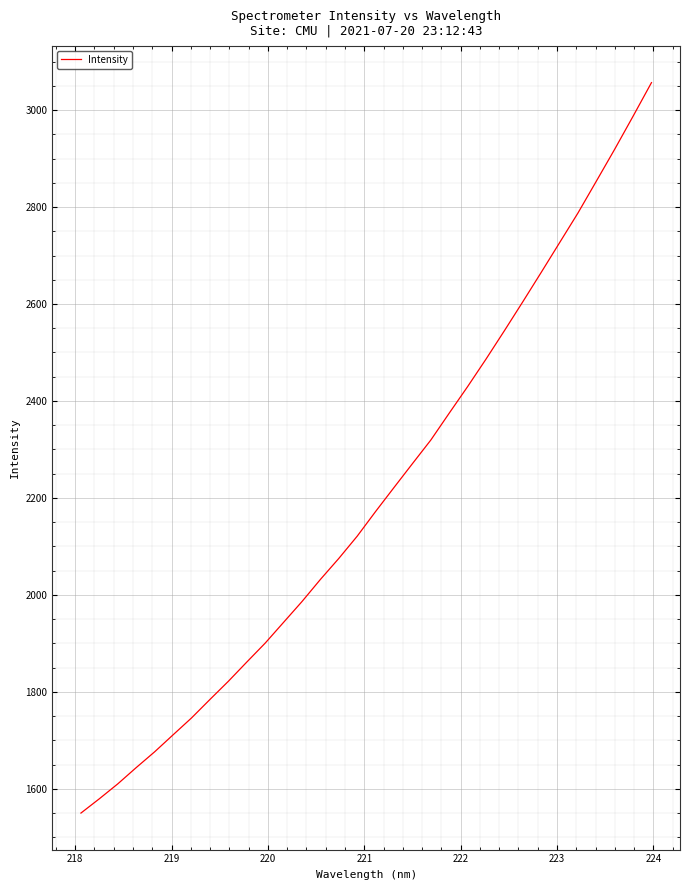

What is the difference between the maximum and minimum values?

1506.6